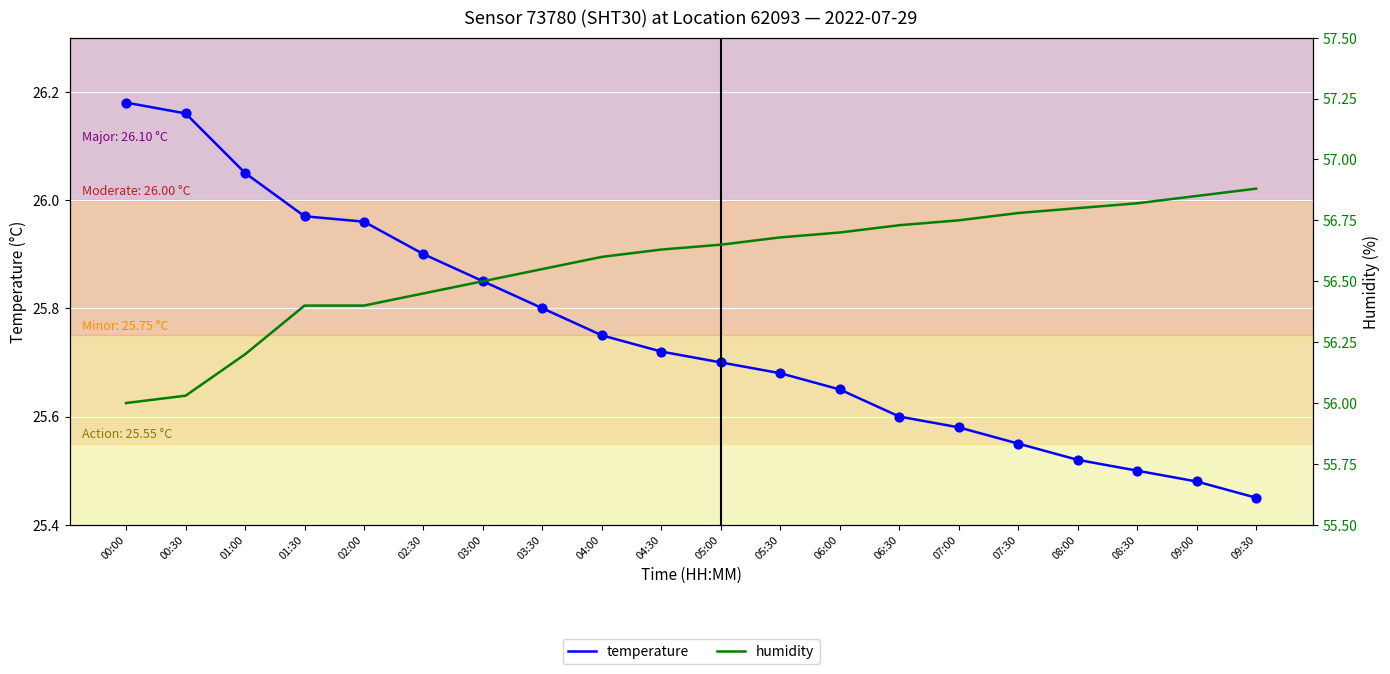

Which series has the widest spread of Y values?

humidity